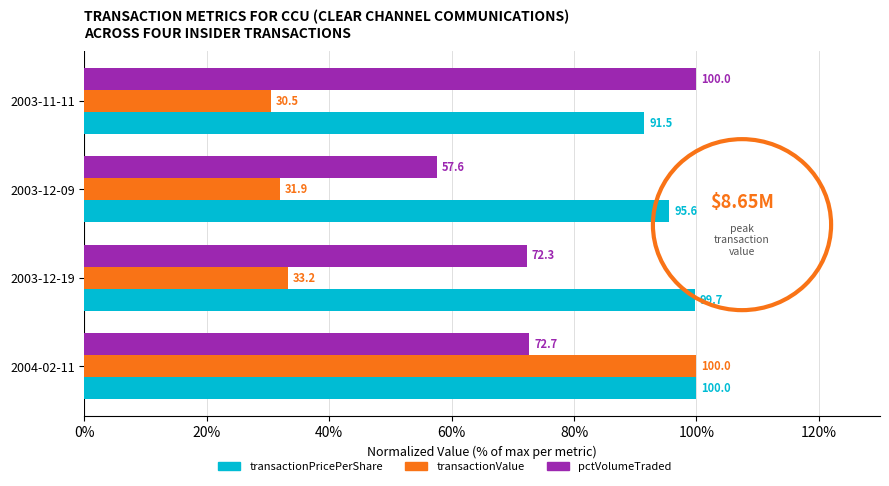

Count the number of categories in the chart.

4